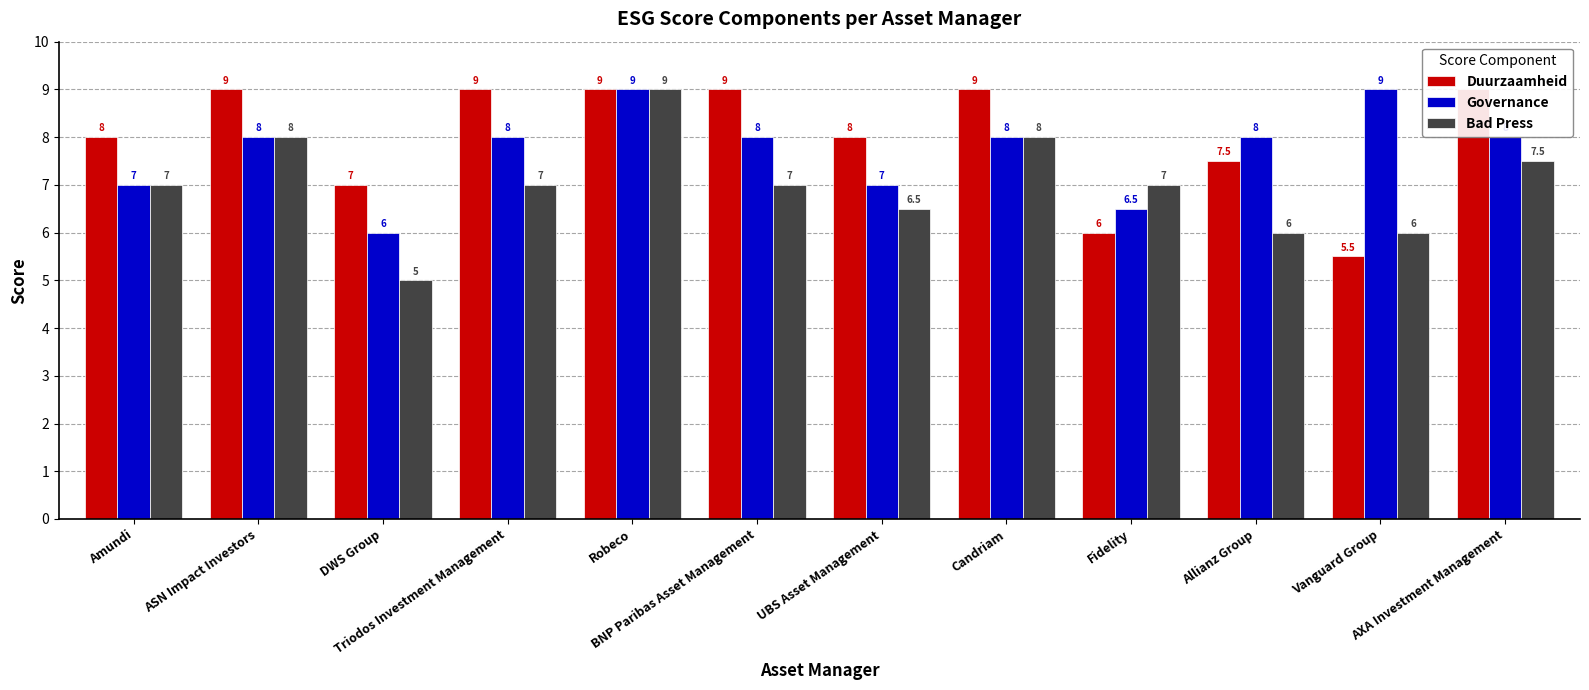

Where does the Bad Press series first go above 7?

ASN Impact Investors